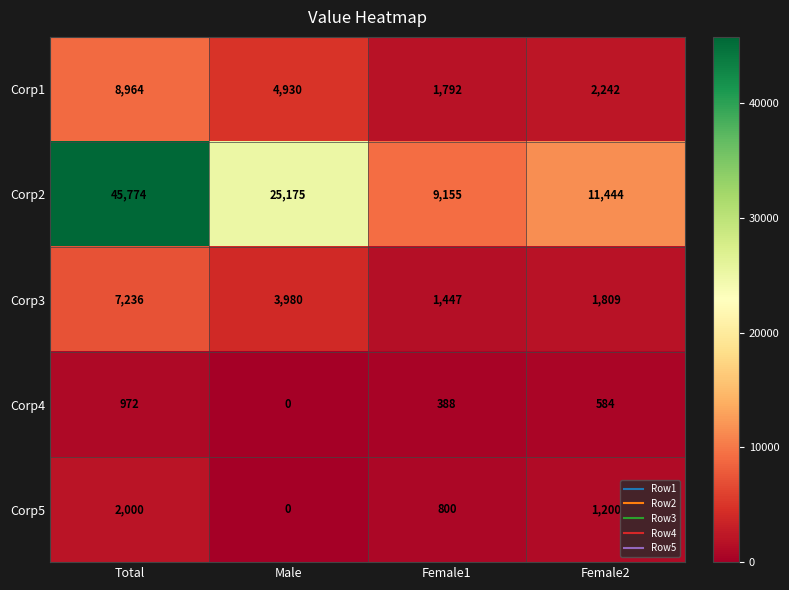

What is the sum of all Corp4 values?

1944